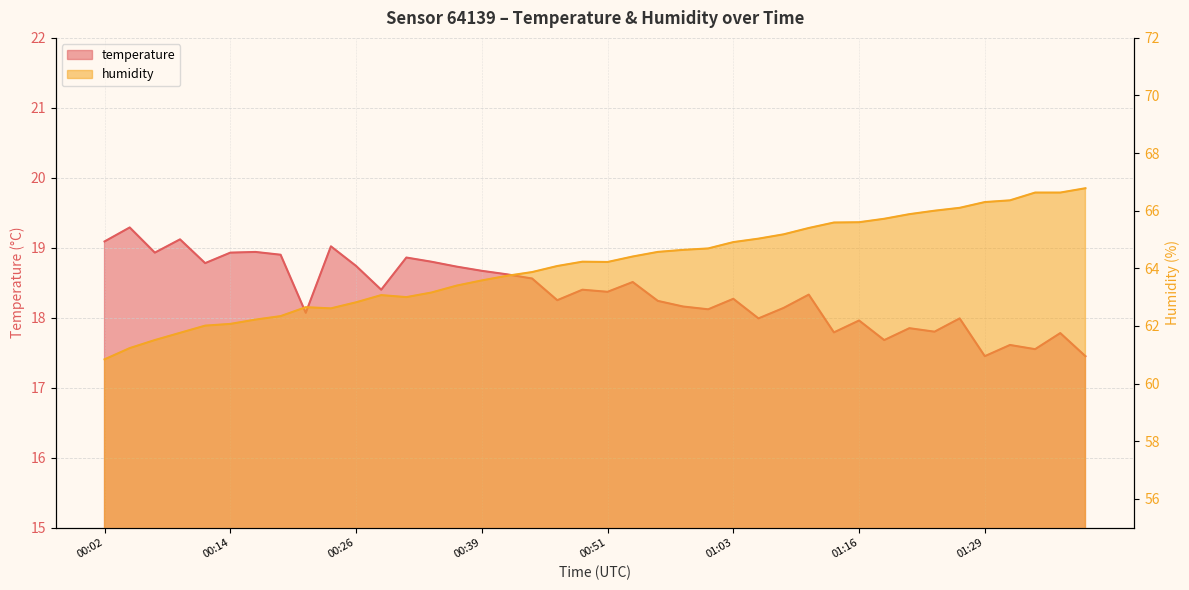

Rank the categories by temperature value from highest to lowest.

00:04, 00:09, 00:02, 00:24, 00:17, 00:07, 00:14, 00:19, 00:31, 00:34, 00:12, 00:26, 00:36, 00:39, 00:41, 00:44, 00:53, 00:29, 00:49, 00:51, 01:11, 01:03, 00:46, 00:56, 00:58, 01:08, 01:01, 00:21, 01:06, 01:26, 01:16, 01:21, 01:23, 01:14, 01:36, 01:19, 01:31, 01:34, 01:29, 01:39